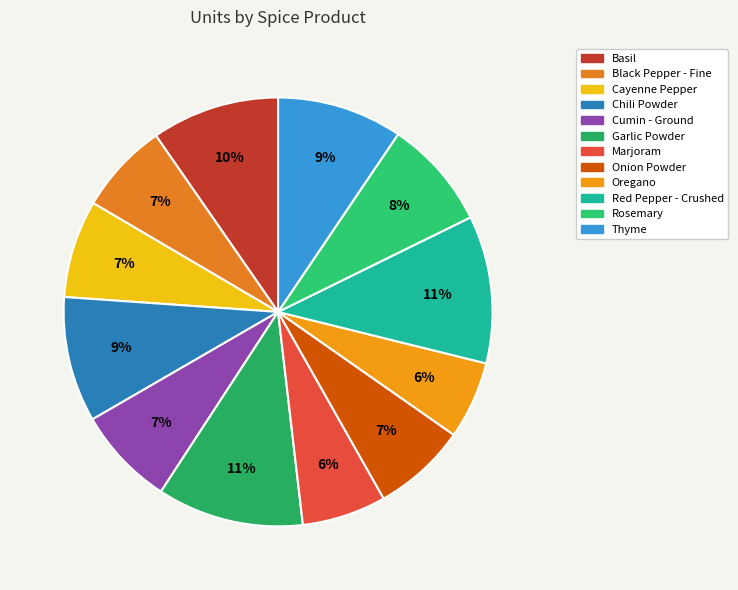

How many slices are in this pie chart?

12